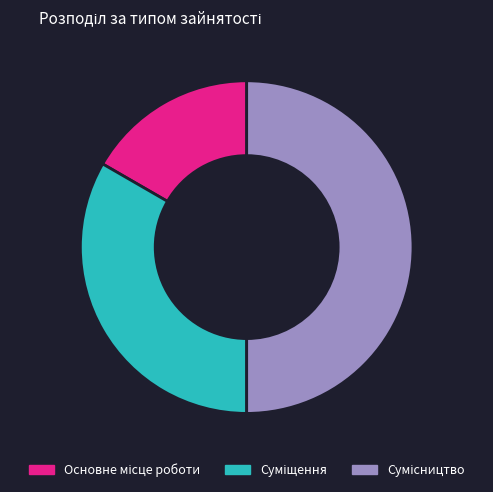

How many segments does this pie chart have?

3